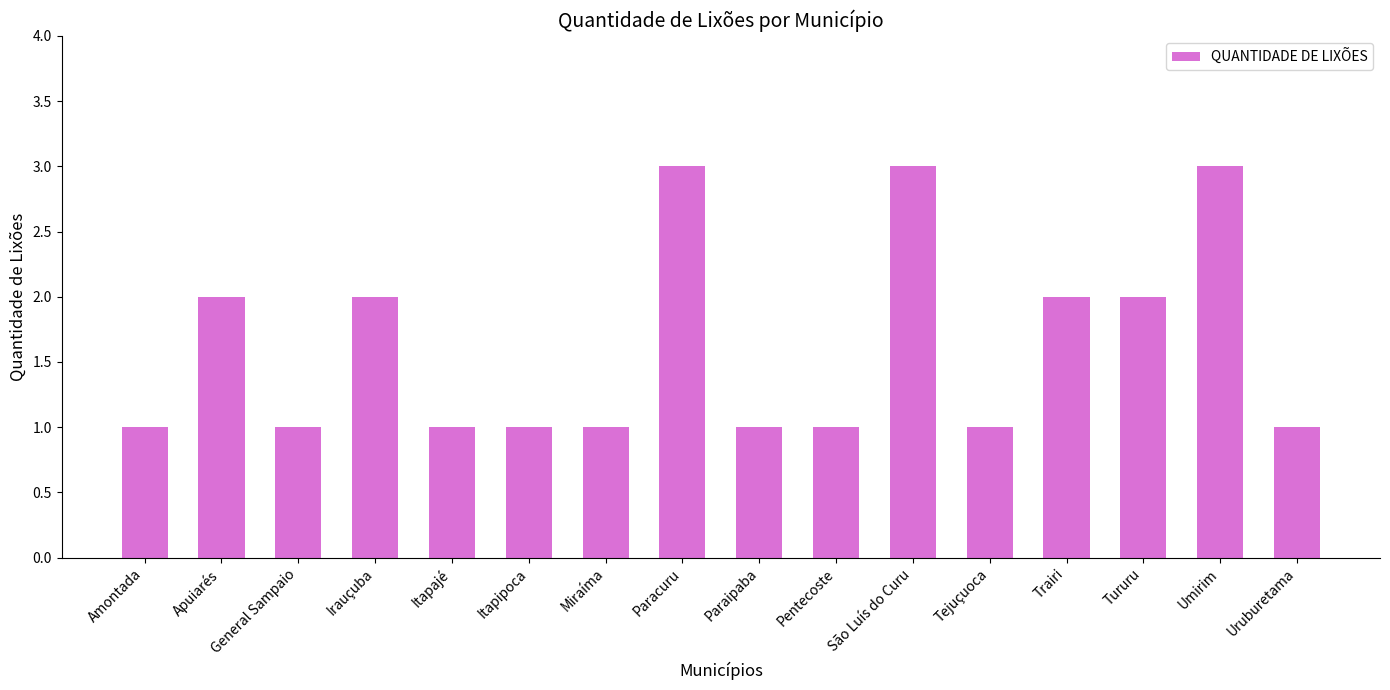

What is the difference between the second highest and minimum values?

2